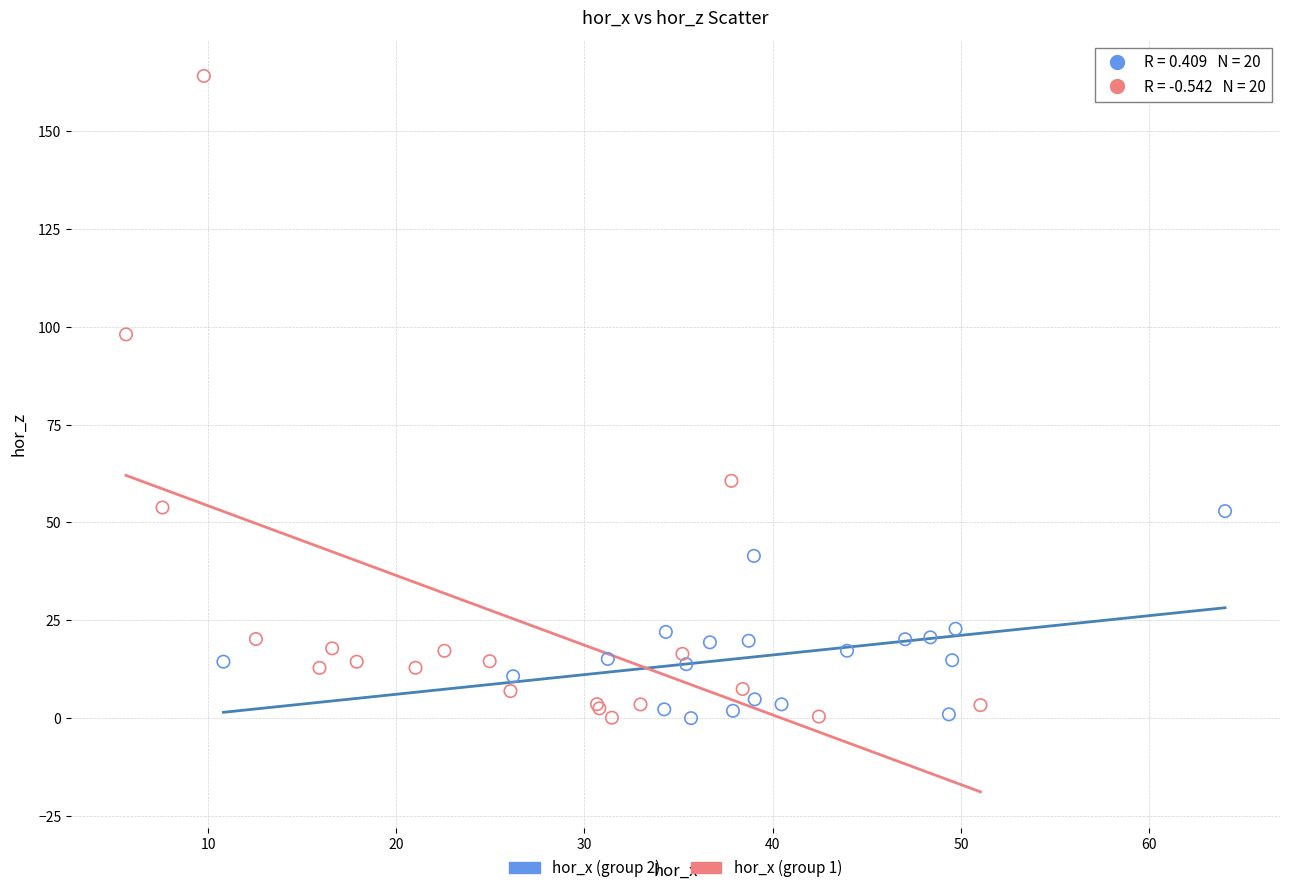

Which series reaches the maximum Y coordinate?

hor_x (group 1)